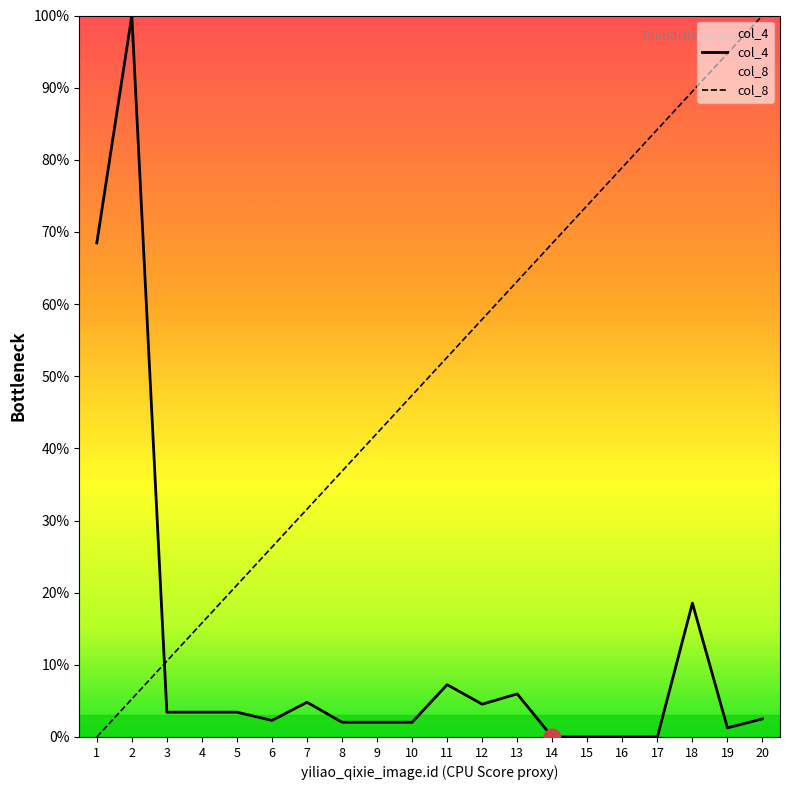

Rank the categories by col_8 value from highest to lowest.

20, 19, 18, 17, 16, 15, 14, 13, 12, 11, 10, 9, 8, 7, 6, 5, 4, 3, 2, 1